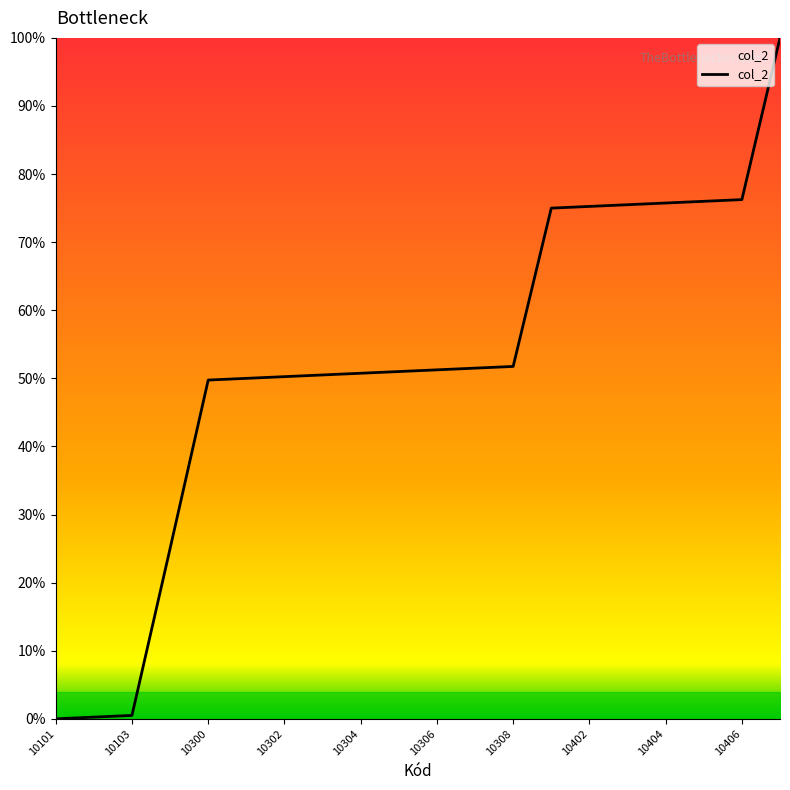

What is the greatest value displayed?

100.0